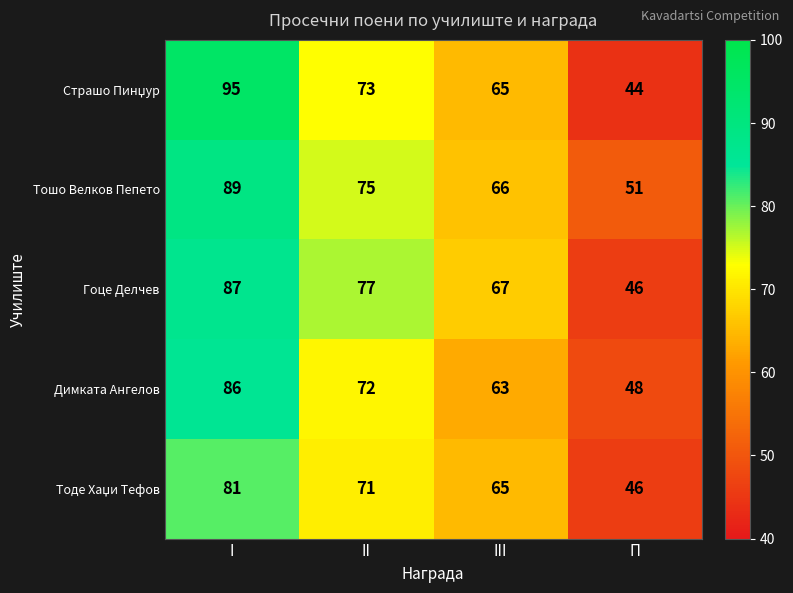

What is the smallest value displayed?

44